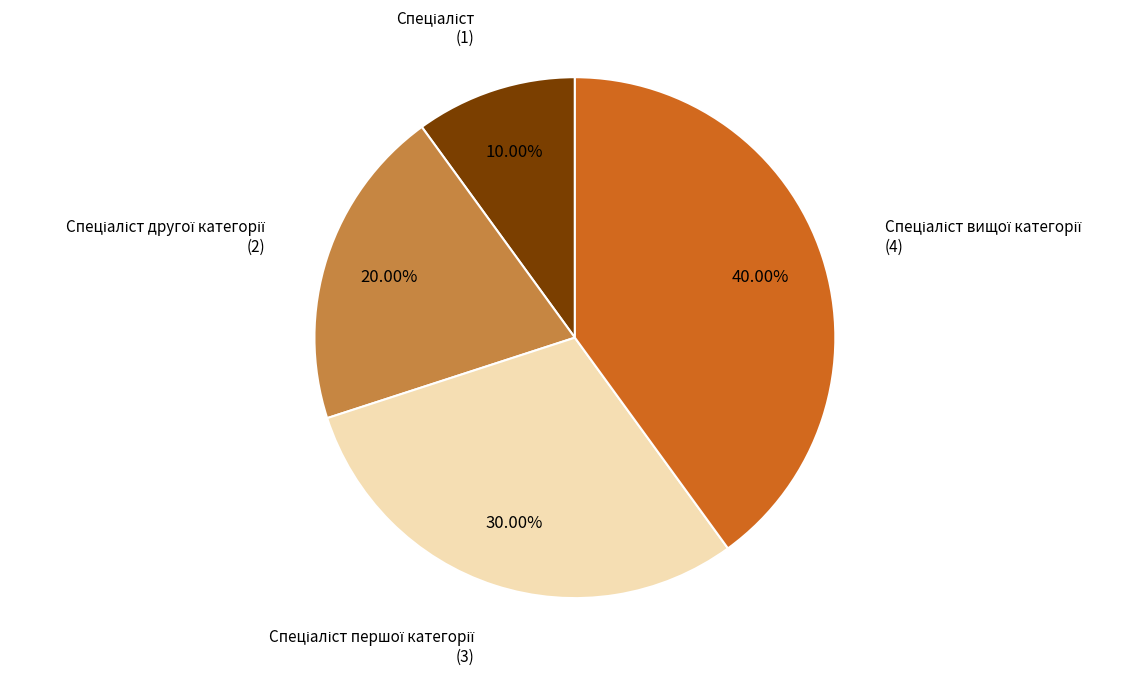

Is there a majority slice in this chart?

No